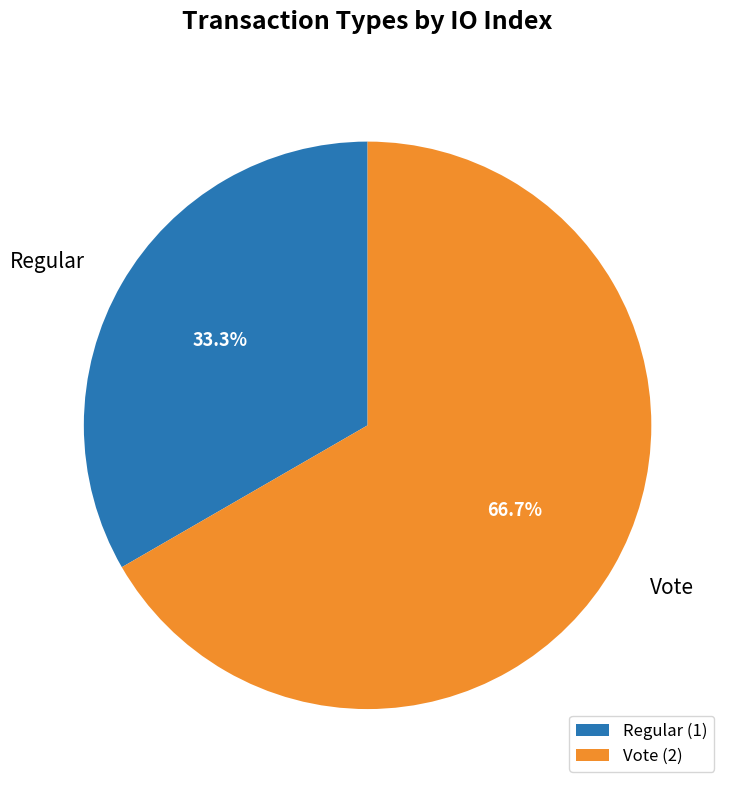

To the nearest percent, what percentage of the pie is Vote?

67%